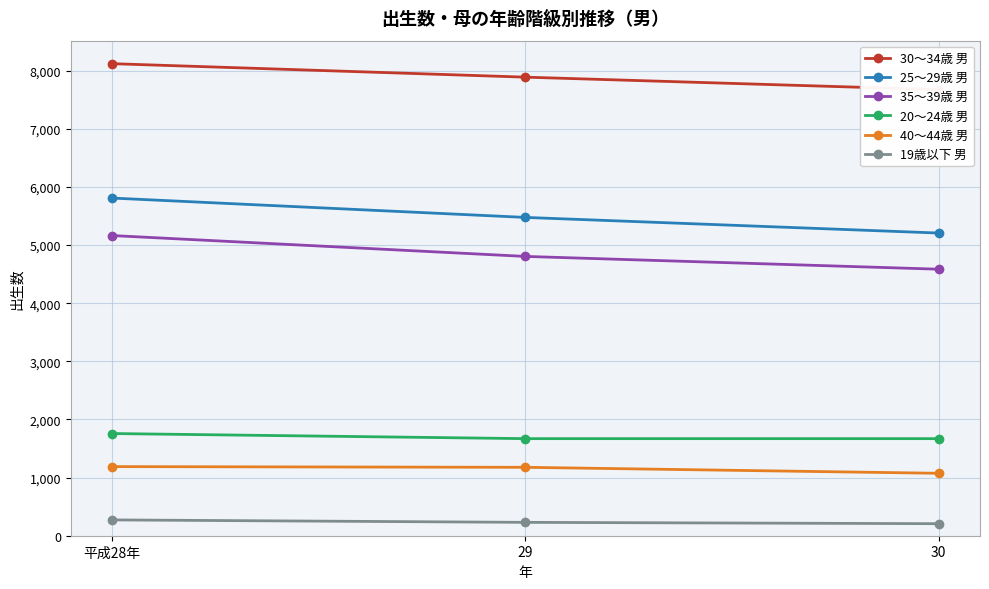

The 20～24歳 男 series shows 1203 at 平成28年. True or false?

False